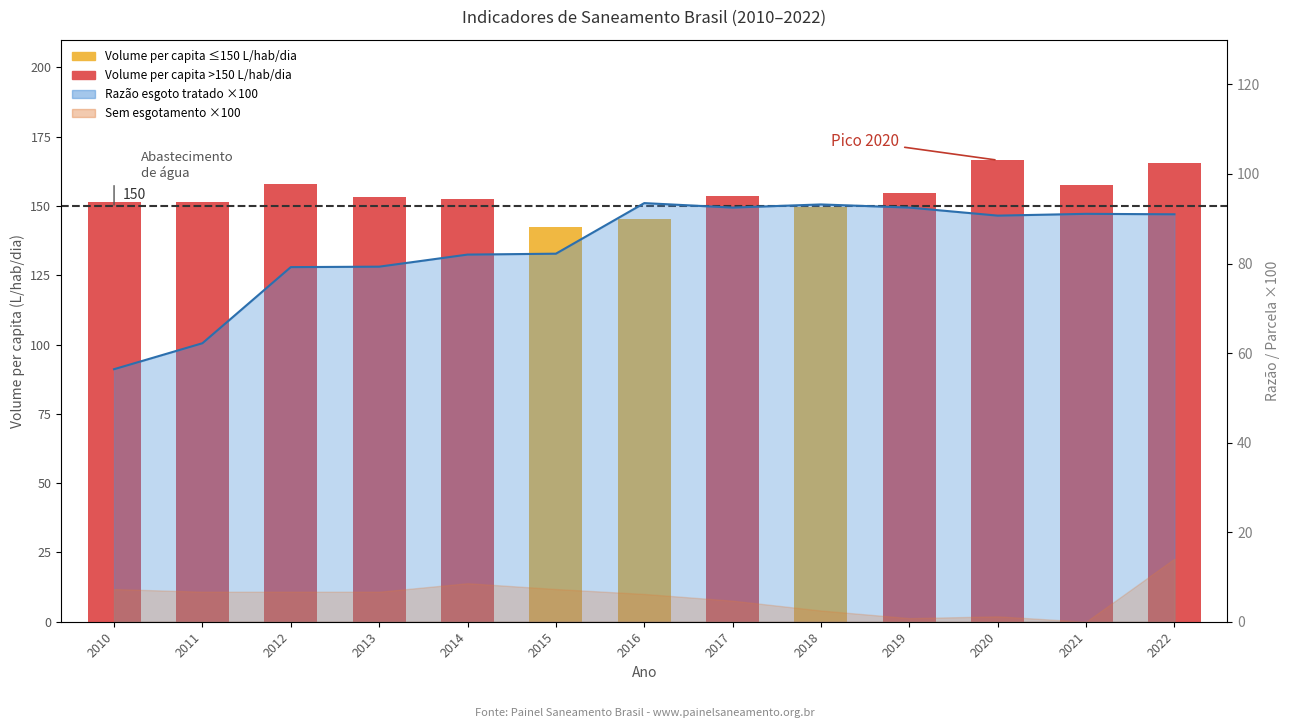

Rank the categories by value from highest to lowest.

2020, 2022, 2012, 2021, 2019, 2017, 2013, 2014, 2011, 2010, 2018, 2016, 2015